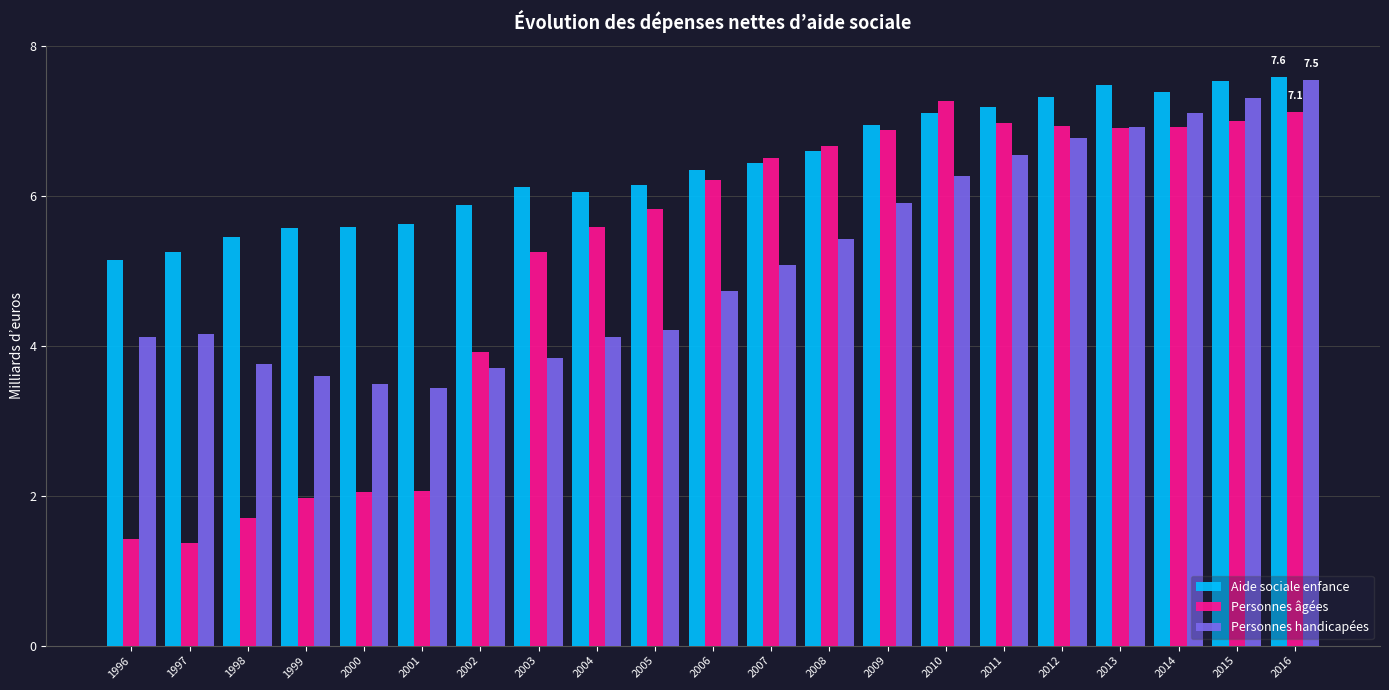

At how many categories does at least one series exceed 3?

21